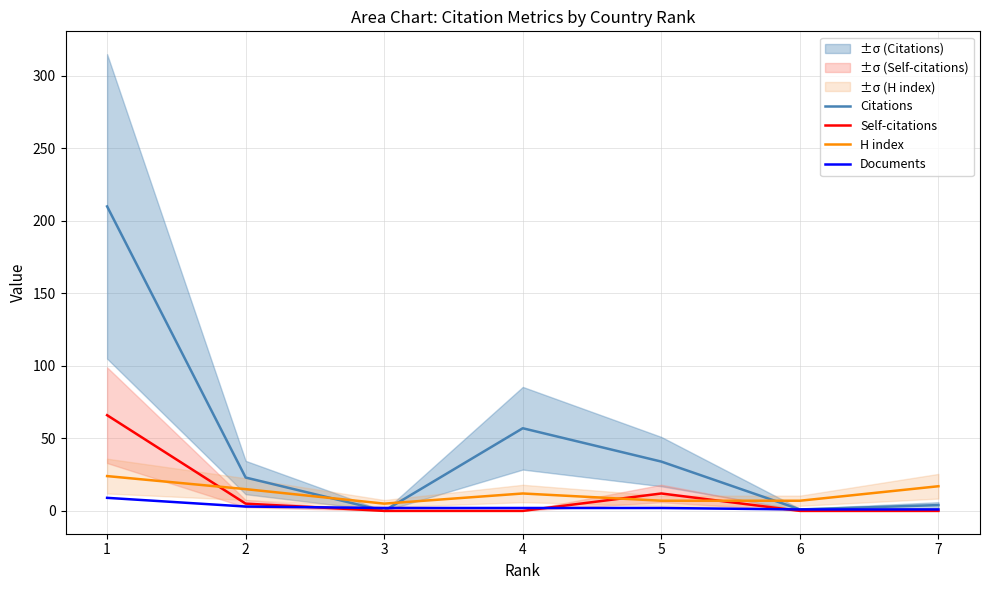

Does the chart have visible grid lines?

Yes